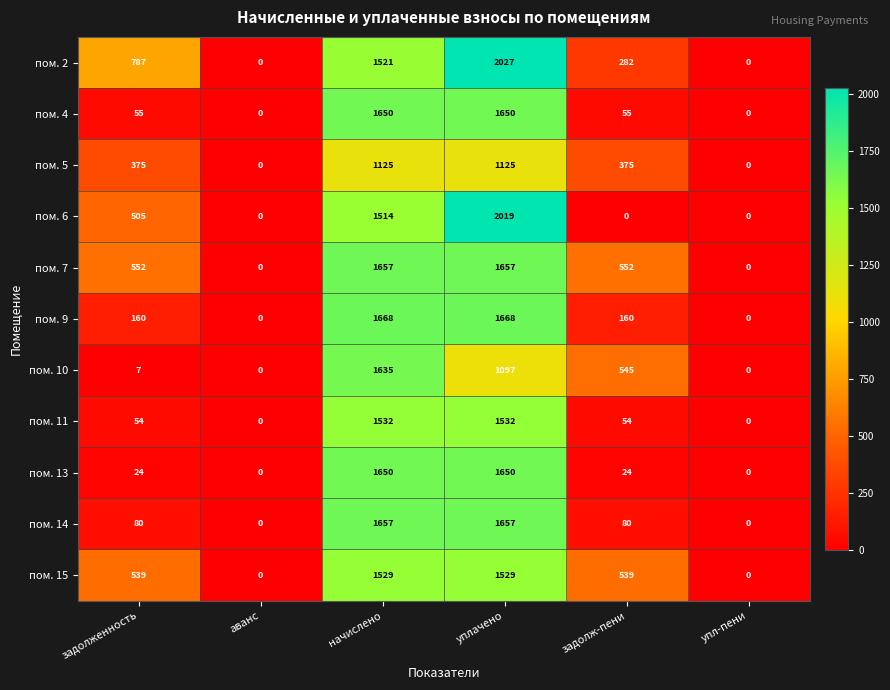

At задолж-пени, list the series in order from largest to smallest.

пом. 7, пом. 10, пом. 15, пом. 5, пом. 2, пом. 9, пом. 14, пом. 4, пом. 11, пом. 13, пом. 6